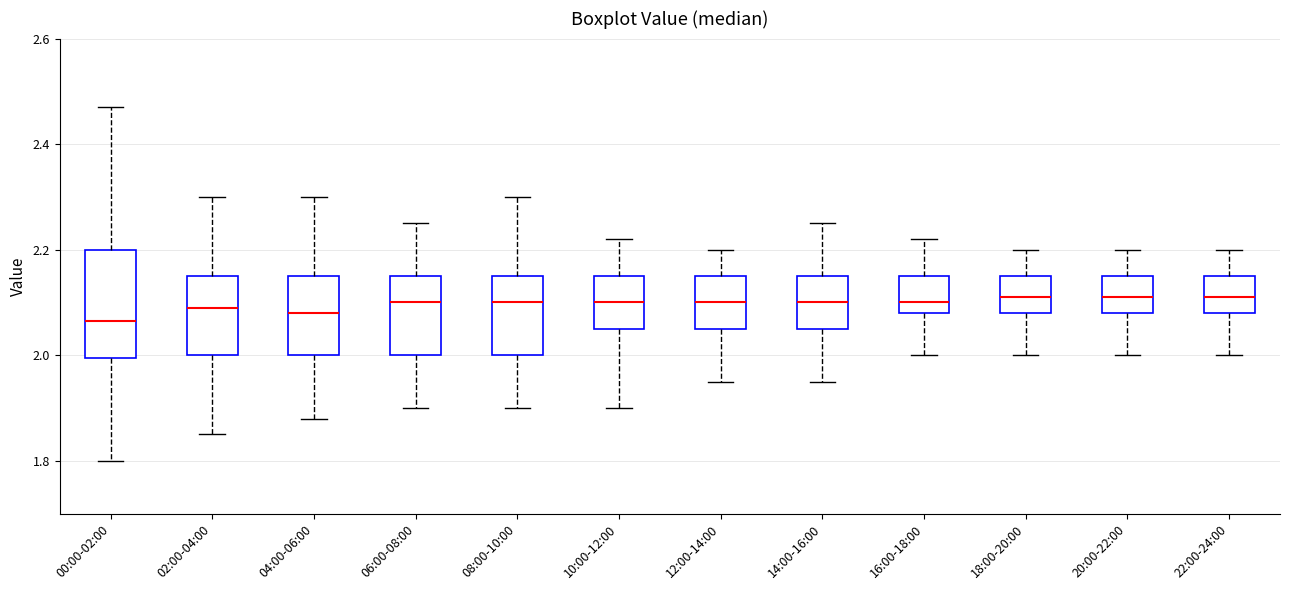

Reading left to right, transcribe this box plot: for each box, give where its median line is, the range the box spans, and where its two whiskers end, as read against the y-axis. The values are not printed on the chart, so give them approximately, as read against the axis.

00:00-02:00: median 2.06, box 2.00 to 2.20, whiskers 1.80 to 2.48
02:00-04:00: median 2.10, box 2.00 to 2.16, whiskers 1.86 to 2.30
04:00-06:00: median 2.08, box 2.00 to 2.16, whiskers 1.88 to 2.30
06:00-08:00: median 2.10, box 2.00 to 2.16, whiskers 1.90 to 2.26
08:00-10:00: median 2.10, box 2.00 to 2.16, whiskers 1.90 to 2.30
10:00-12:00: median 2.10, box 2.06 to 2.16, whiskers 1.90 to 2.22
12:00-14:00: median 2.10, box 2.06 to 2.16, whiskers 1.96 to 2.20
14:00-16:00: median 2.10, box 2.06 to 2.16, whiskers 1.96 to 2.26
16:00-18:00: median 2.10, box 2.08 to 2.16, whiskers 2.00 to 2.22
18:00-20:00: median 2.12, box 2.08 to 2.16, whiskers 2.00 to 2.20
20:00-22:00: median 2.12, box 2.08 to 2.16, whiskers 2.00 to 2.20
22:00-24:00: median 2.12, box 2.08 to 2.16, whiskers 2.00 to 2.20